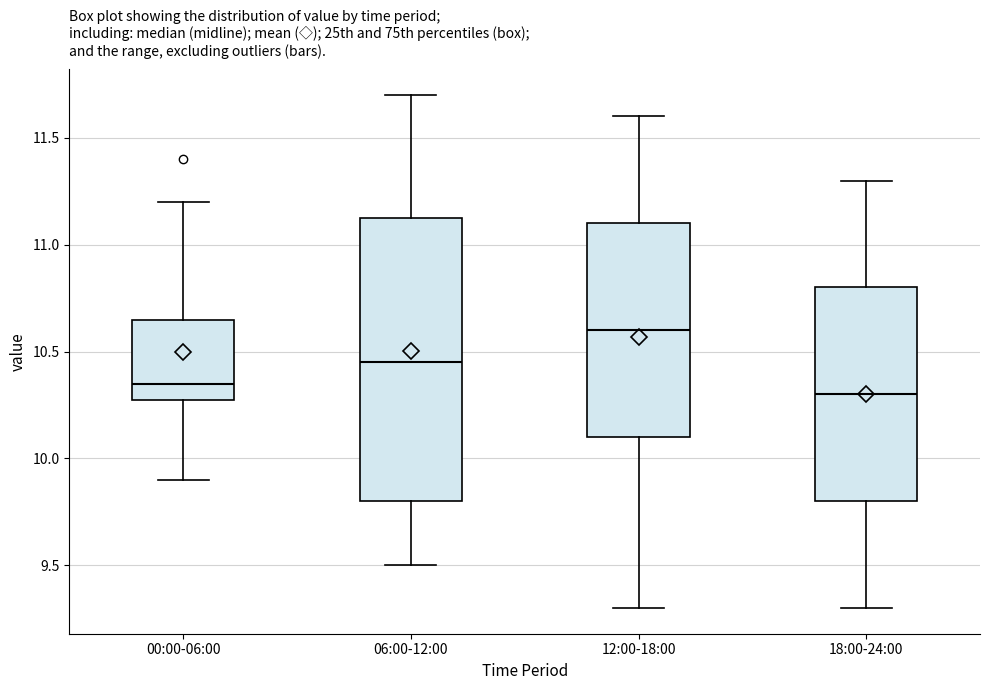

Reading left to right, read every box against the y-axis: the position of its median line, the range the box covers, and the ends of its whiskers. The values are not printed on the chart, so give them approximately, as read against the axis.

00:00-06:00: median 10.35, box 10.30 to 10.65, whiskers 9.90 to 11.20
06:00-12:00: median 10.45, box 9.80 to 11.15, whiskers 9.50 to 11.70
12:00-18:00: median 10.60, box 10.10 to 11.10, whiskers 9.30 to 11.60
18:00-24:00: median 10.30, box 9.80 to 10.80, whiskers 9.30 to 11.30